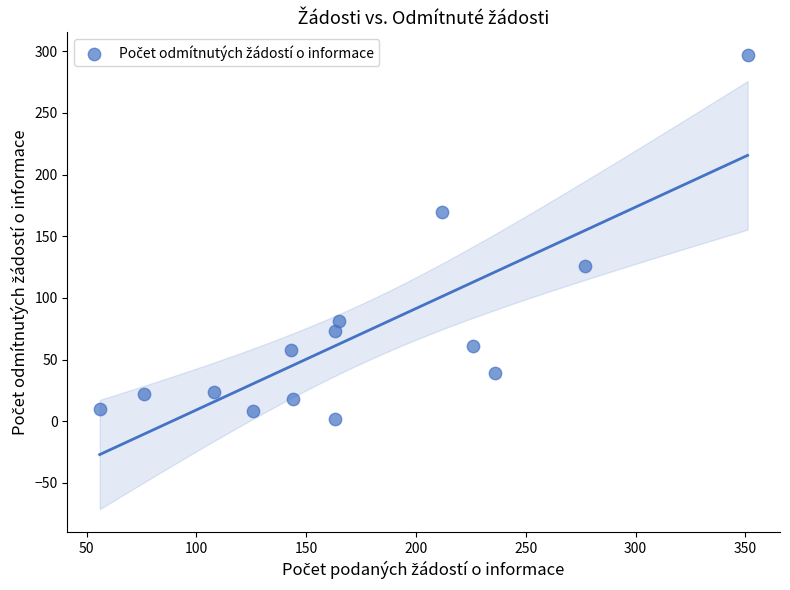

What is the range of Y values (max minus min)?

295